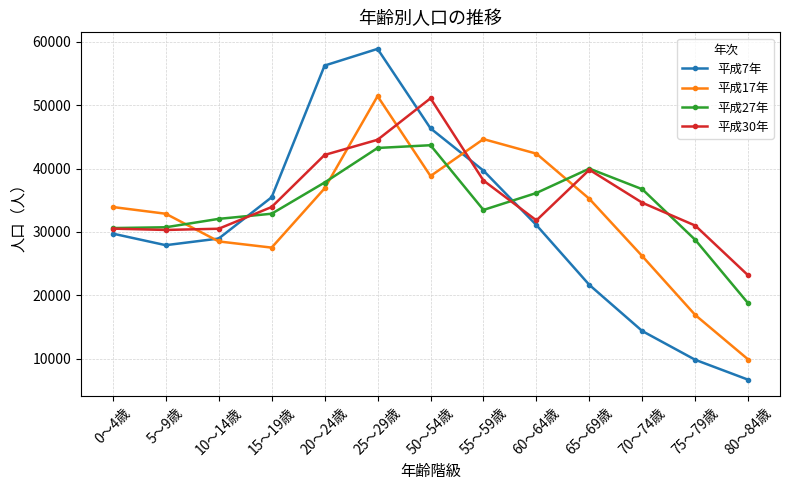

What is the smallest value displayed?

6670